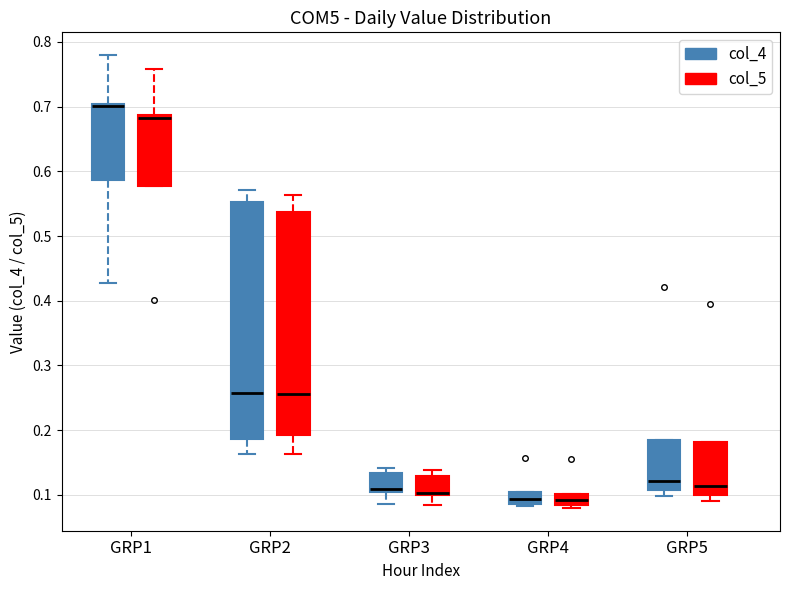

Reading left to right, transcribe this box plot: for each box, give where its median line is, the range the box spans, and where its two whiskers end, as read against the y-axis. The values are not printed on the chart, so give them approximately, as read against the axis.

GRP1 (col_4): median 0.70 (drawn on the box's upper edge), box 0.59 to 0.70, whiskers 0.43 to 0.78
GRP1 (col_5): median 0.68, box 0.58 to 0.69, whiskers 0.58 to 0.76
GRP2 (col_4): median 0.26, box 0.19 to 0.55, whiskers 0.16 to 0.57
GRP2 (col_5): median 0.26, box 0.19 to 0.54, whiskers 0.16 to 0.56
GRP3 (col_4): median 0.11, box 0.10 to 0.13, whiskers 0.09 to 0.14
GRP3 (col_5): median 0.10 (just above the box's lower edge), box 0.10 to 0.13, whiskers 0.08 to 0.14
GRP4 (col_4): median 0.09 (inside the box), box 0.09 to 0.10, whiskers 0.08 to 0.10
GRP4 (col_5): median 0.09, box 0.08 to 0.10, whiskers 0.08 (just below the box's lower edge) to 0.10
GRP5 (col_4): median 0.12, box 0.11 to 0.18, whiskers 0.10 to 0.18
GRP5 (col_5): median 0.11, box 0.10 to 0.18, whiskers 0.09 to 0.18